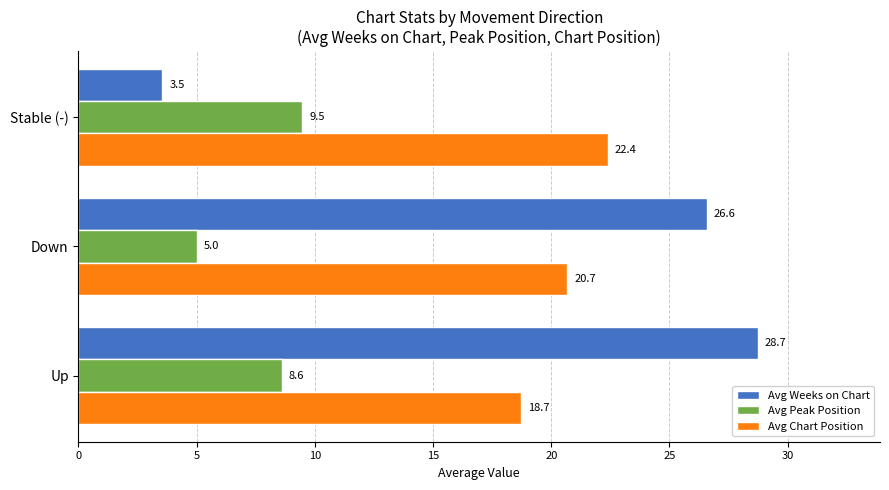

Rank the categories by Avg Chart Position value from lowest to highest.

Up, Down, Stable (-)